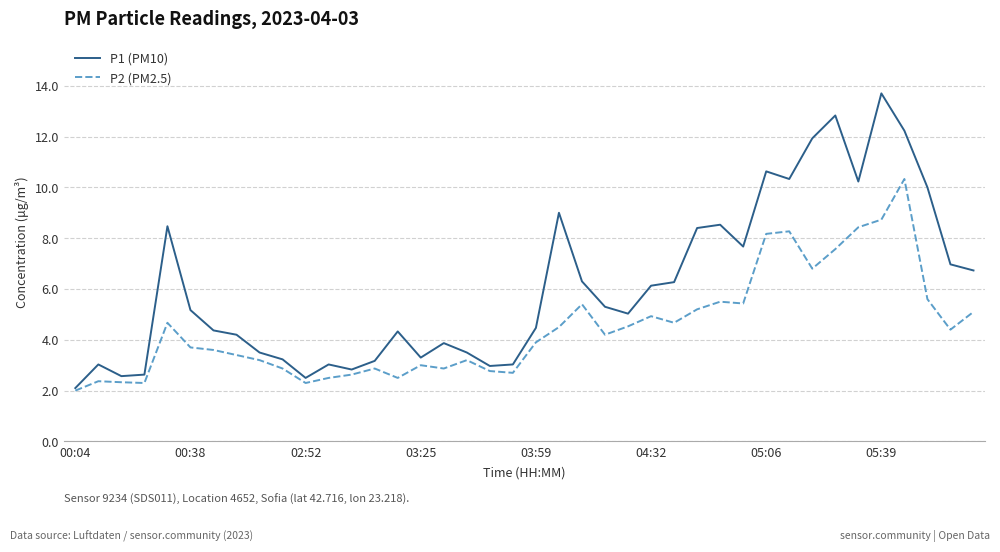

What is the maximum value shown in the chart?

13.7